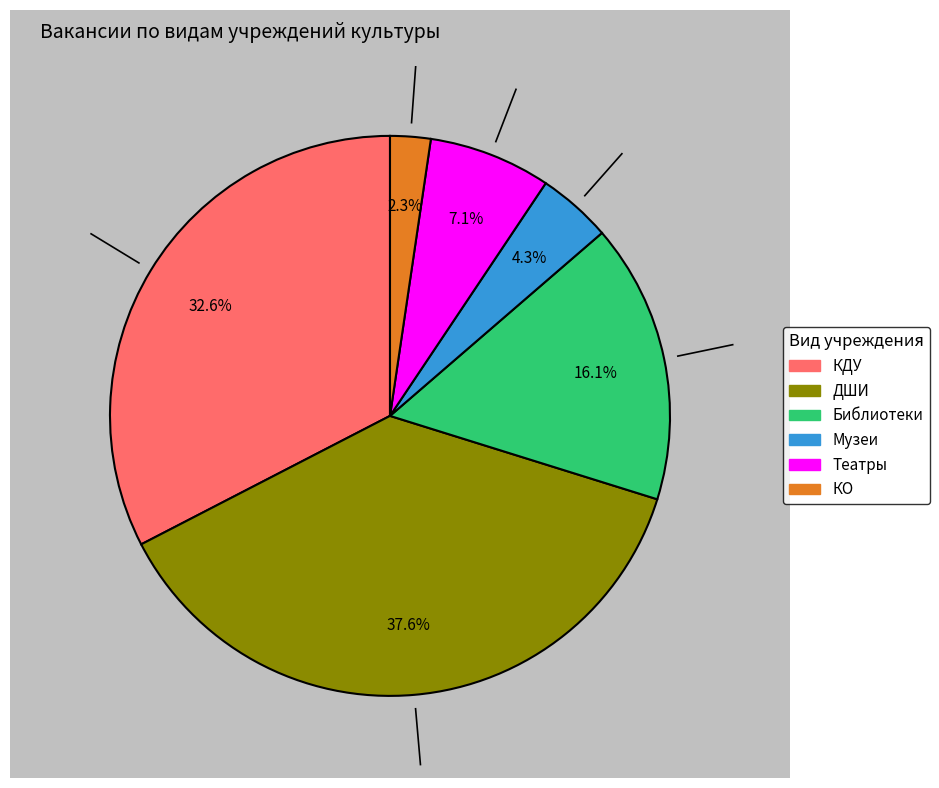

What is the total percentage of ДШИ and КО?

39.9%